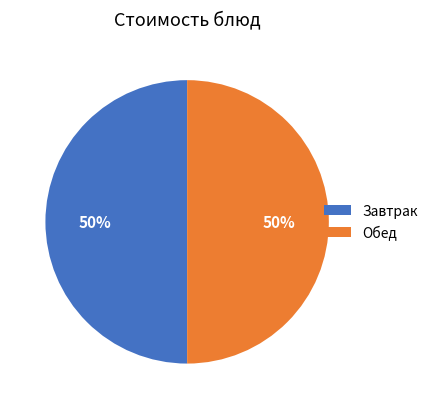

True or false: Обед accounts for 35% of the total.

False